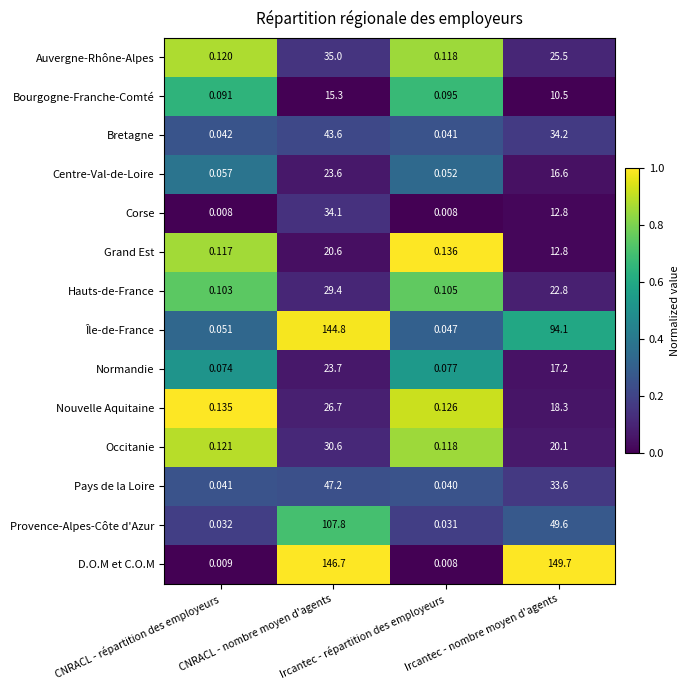

Which category has the highest value across all series?

Ircantec - nombre moyen d'agents